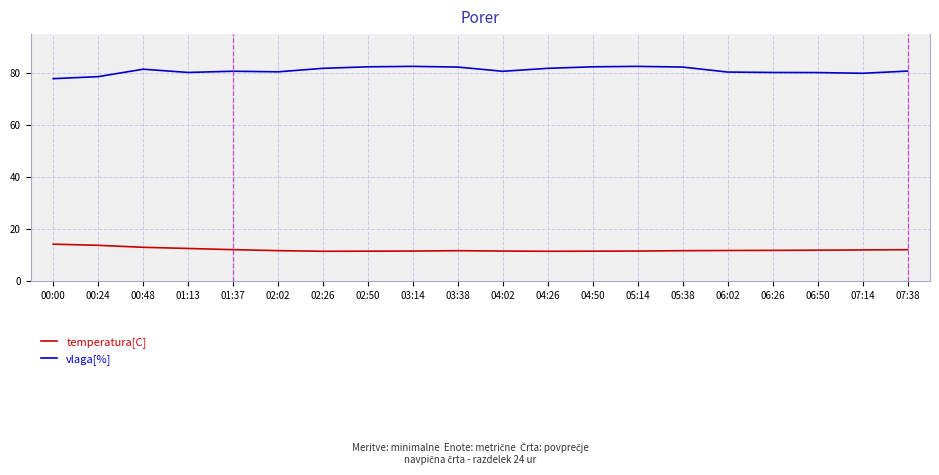

What position from the right is 05:38?

6